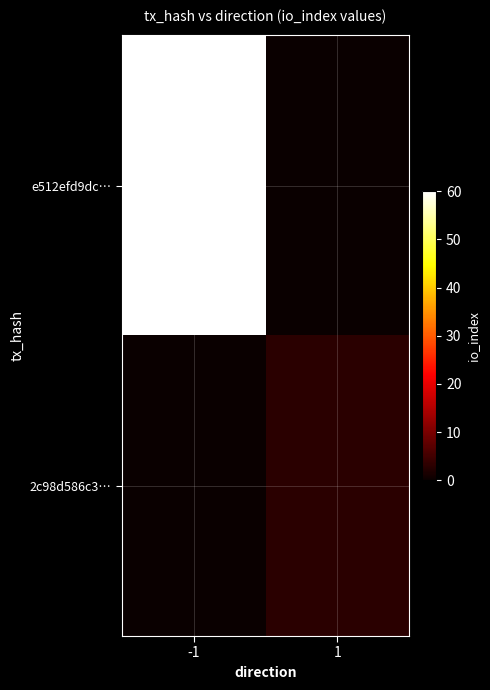

Reading left to right, extract all data points from this chart.

e512efd9dc…: -1=60	1=0
2c98d586c3…: -1=0	1=3